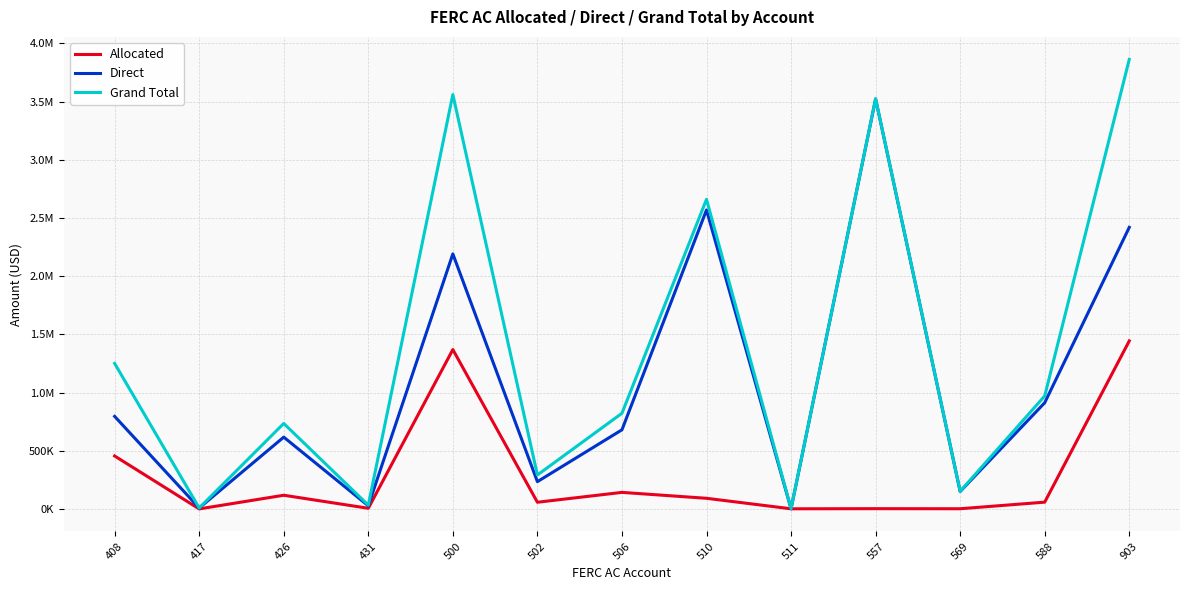

What are all the series names shown in the legend?

Allocated, Direct, Grand Total